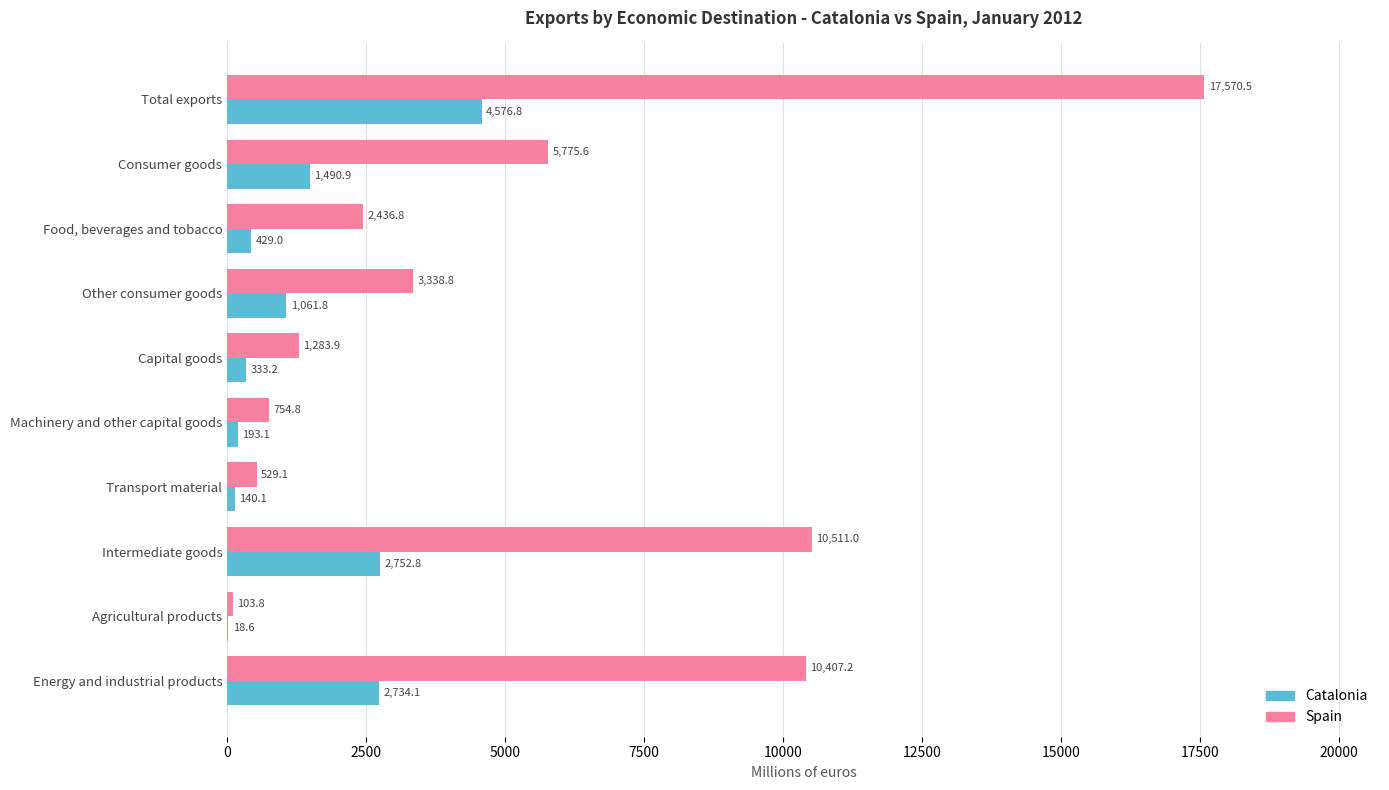

Which series has the largest total across all categories?

Spain